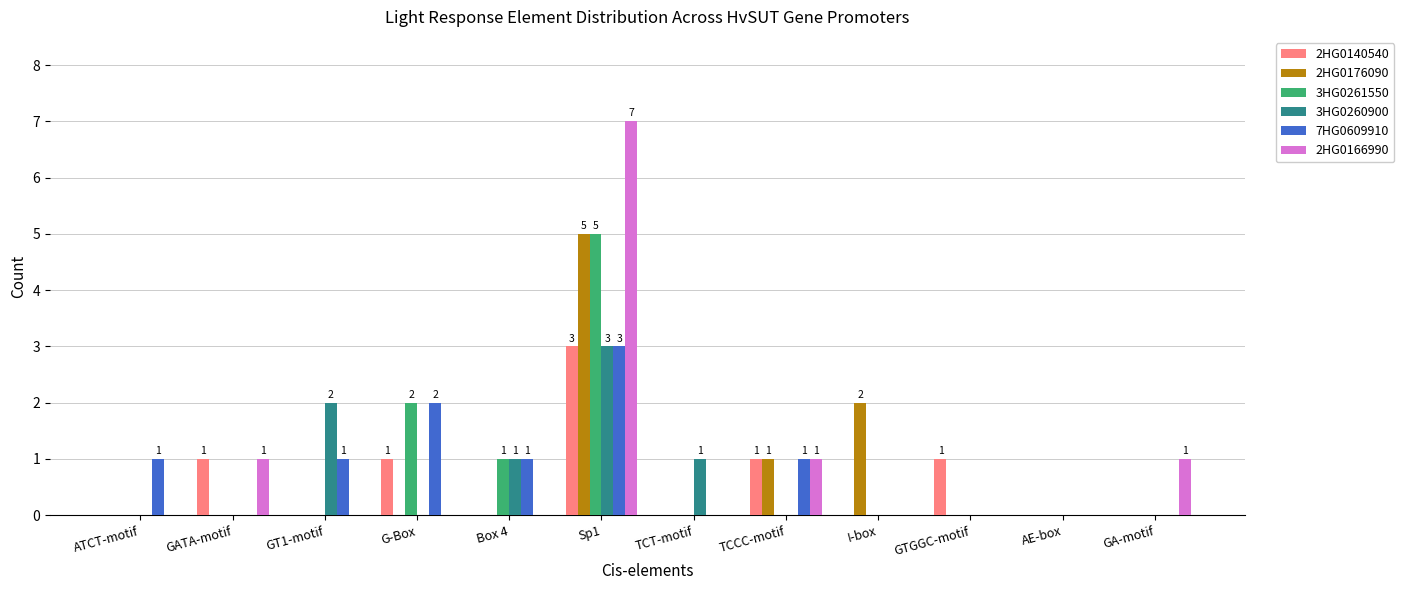

Reading left to right, extract all data points from this chart.

2HG0140540: 0	1	0	1	0	3	0	1	0	1	0	0
2HG0176090: 0	0	0	0	0	5	0	1	2	0	0	0
3HG0261550: 0	0	0	2	1	5	0	0	0	0	0	0
3HG0260900: 0	0	2	0	1	3	1	0	0	0	0	0
7HG0609910: 1	0	1	2	1	3	0	1	0	0	0	0
2HG0166990: 0	1	0	0	0	7	0	1	0	0	0	1